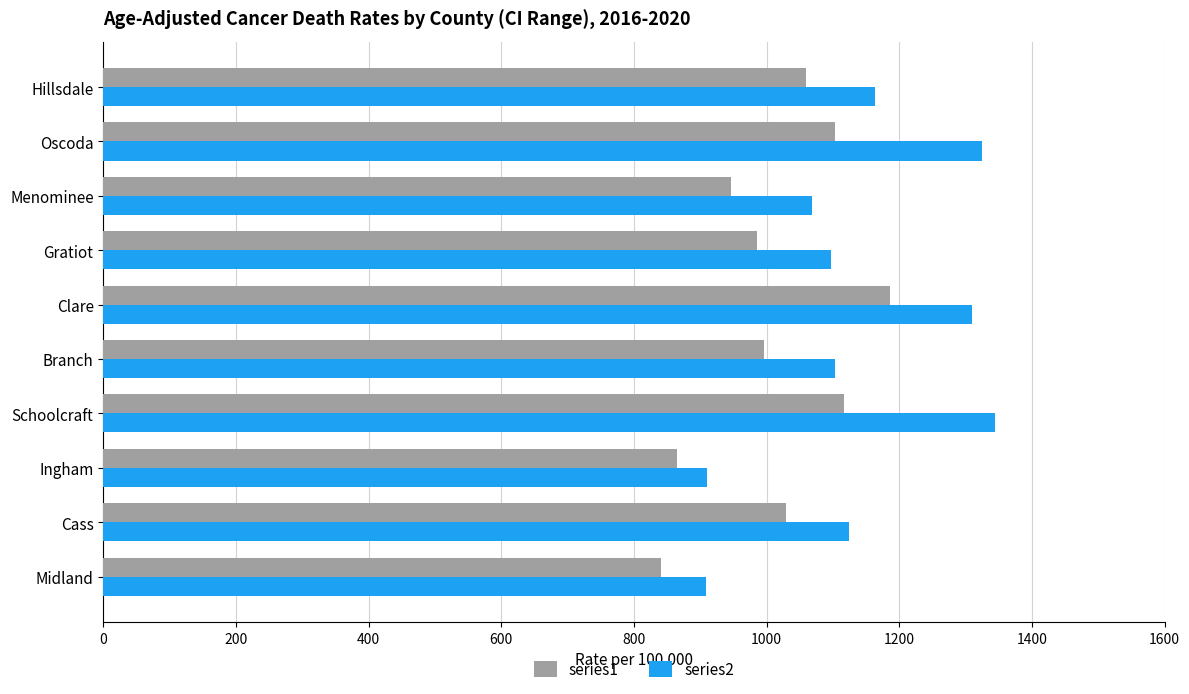

What are all the series names shown in the legend?

series1, series2